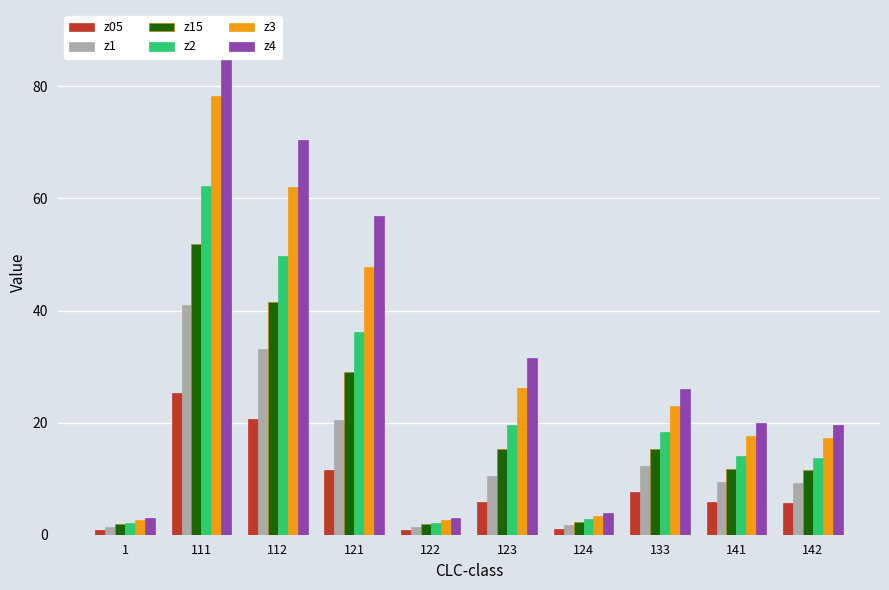

At which category does the chart reach its minimum across all series?

1